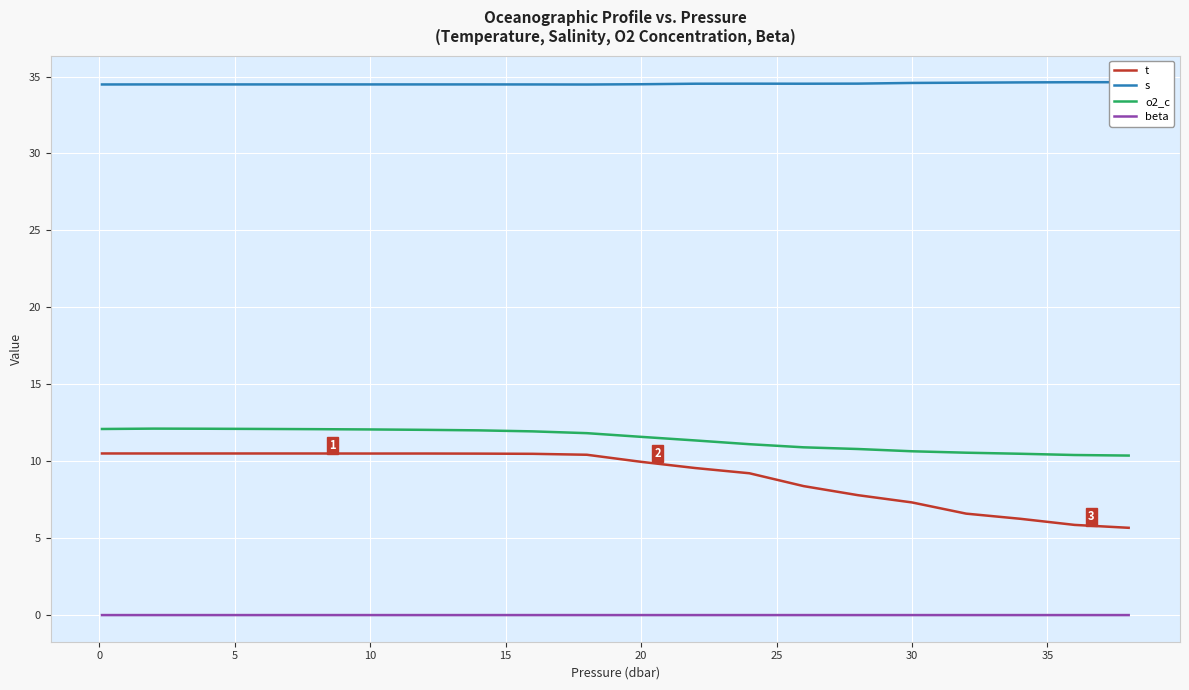

Reading left to right, extract all data points from this chart.

t: 10.5	10.5	10.5	10.5	10.5	10.5	10.5	10.5	10.5	10.4	10.0	9.6	9.2	8.4	7.8	7.3	6.6	6.3	5.9	5.7
s: 34.5	34.5	34.5	34.5	34.5	34.5	34.5	34.5	34.5	34.5	34.5	34.5	34.5	34.5	34.5	34.6	34.6	34.6	34.6	34.6
o2_c: 12.1	12.1	12.1	12.1	12.1	12.1	12.0	12.0	11.9	11.8	11.6	11.3	11.1	10.9	10.8	10.6	10.6	10.5	10.4	10.4
beta: 0.0	0.0	0.0	0.0	0.0	0.0	0.0	0.0	0.0	0.0	0.0	0.0	0.0	0.0	0.0	0.0	0.0	0.0	0.0	0.0